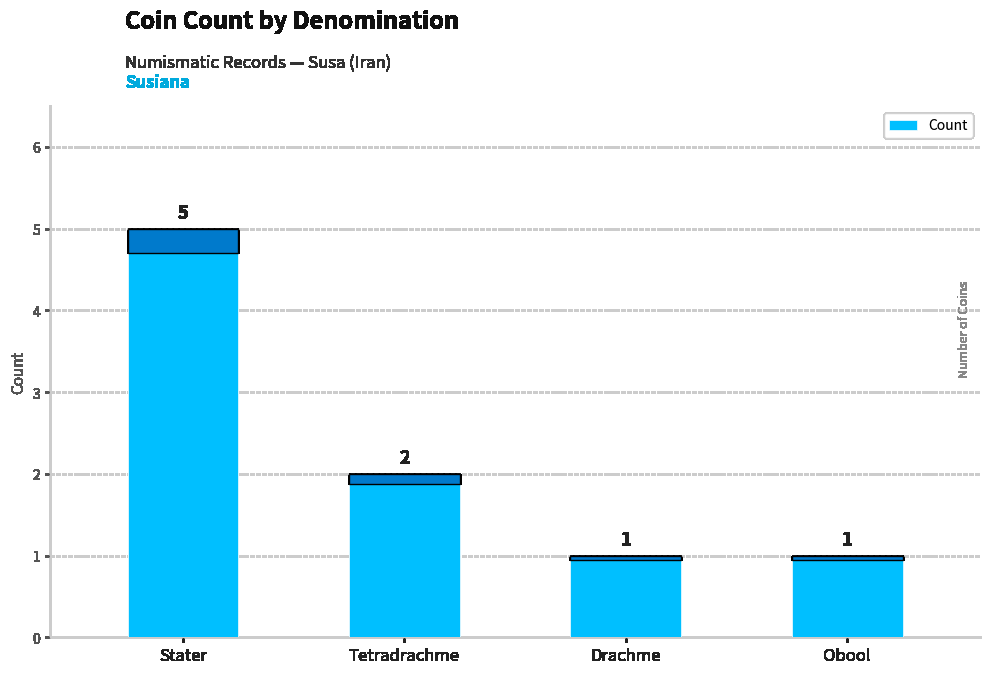

Reading left to right, list all the values displayed in this chart.

5	2	1	1